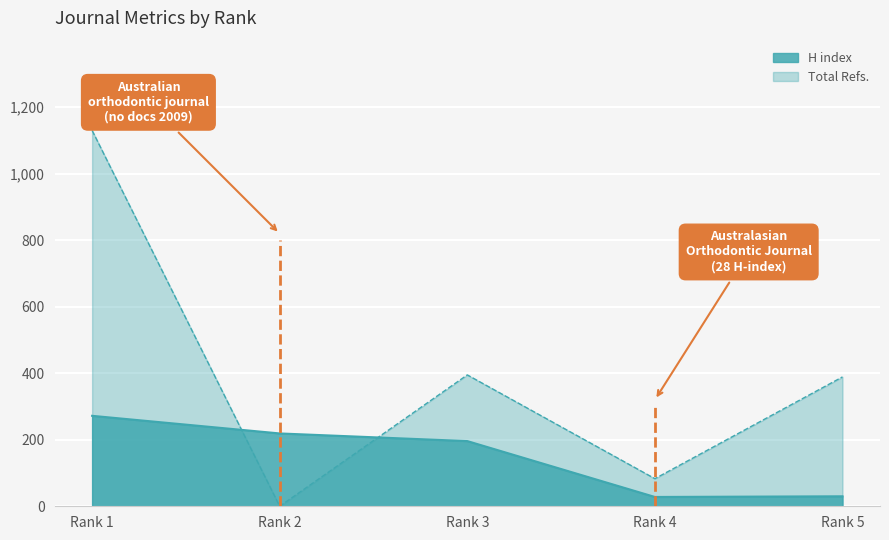

Reading left to right, extract all data points from this chart.

H index: 272	219	196	28	30
Total Refs.: 1130	0	395	83	389